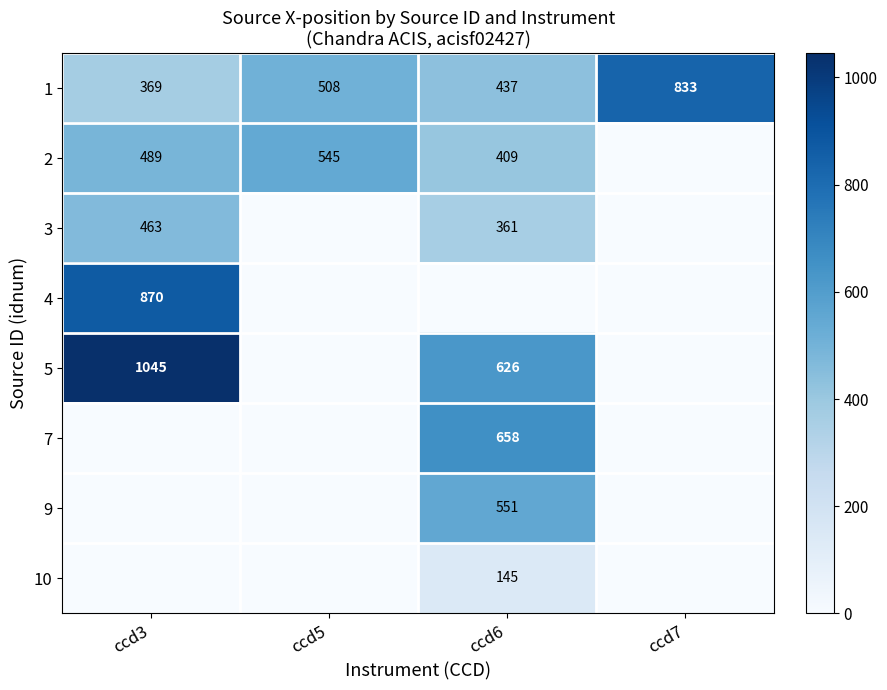

List the labels in order of 1 value, largest first.

ccd7, ccd5, ccd6, ccd3